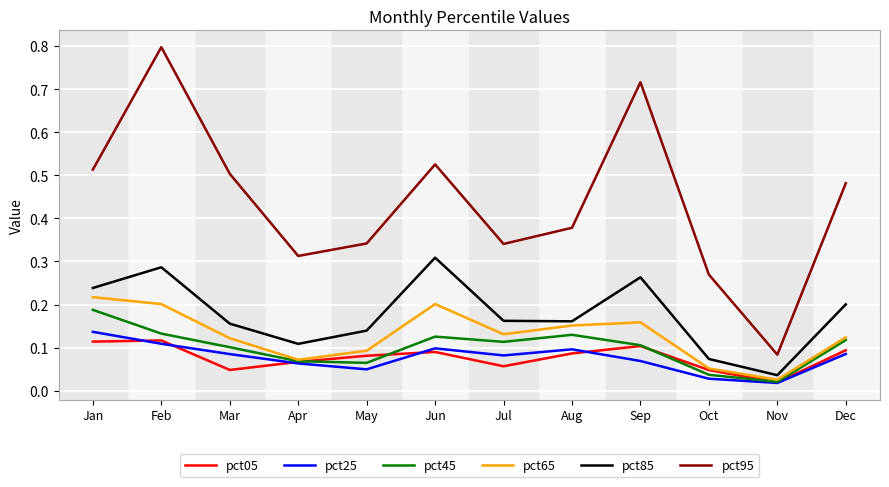

Is it true that pct45 equals 0.1 at Mar?

True